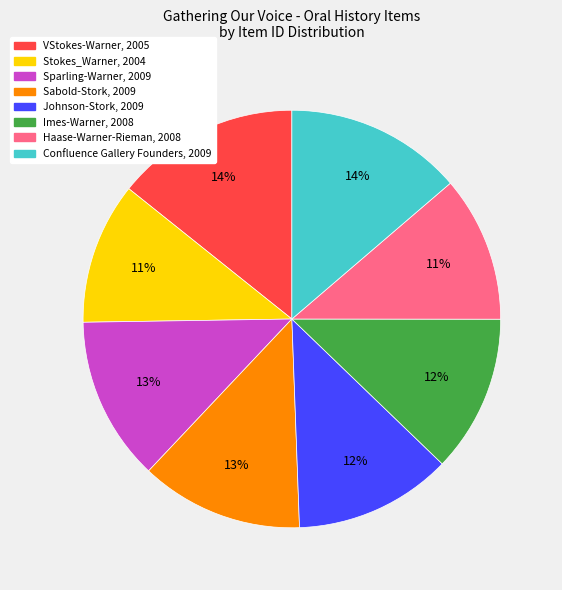

To the nearest percent, what is the combined percentage of Stokes_Warner, 2004 and Johnson-Stork, 2009?

23%